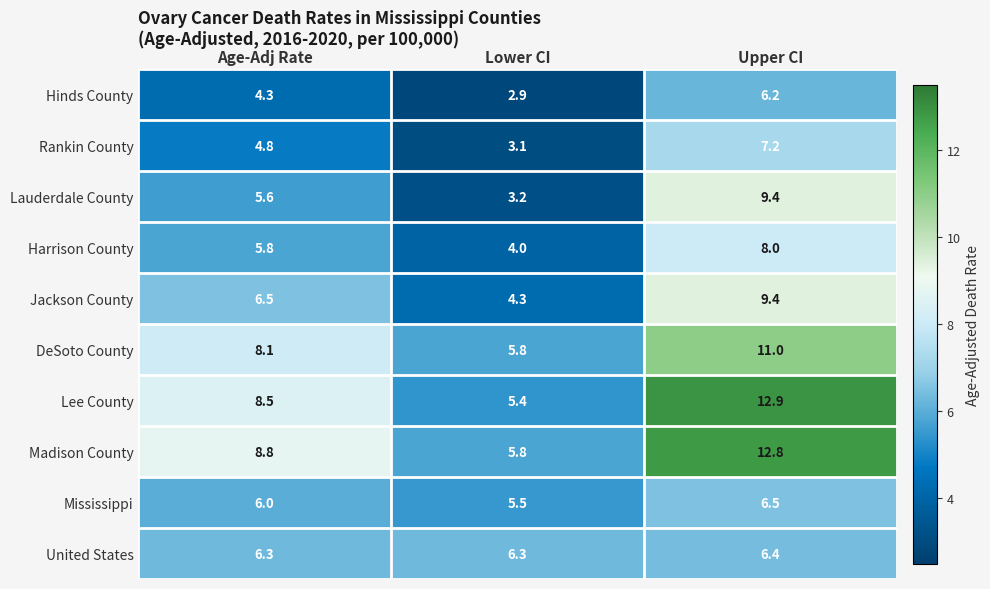

What is the average value of the Hinds County series?

4.5